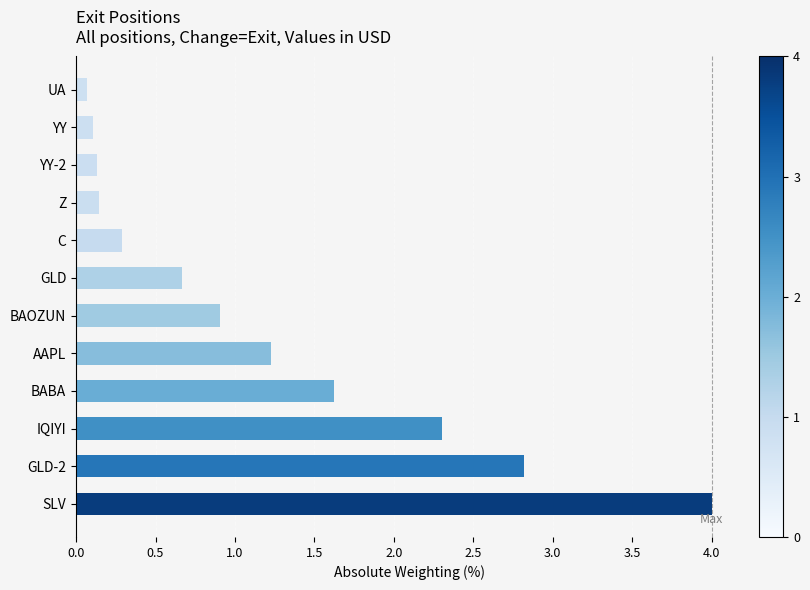

Does the chart contain stacked bars?

No